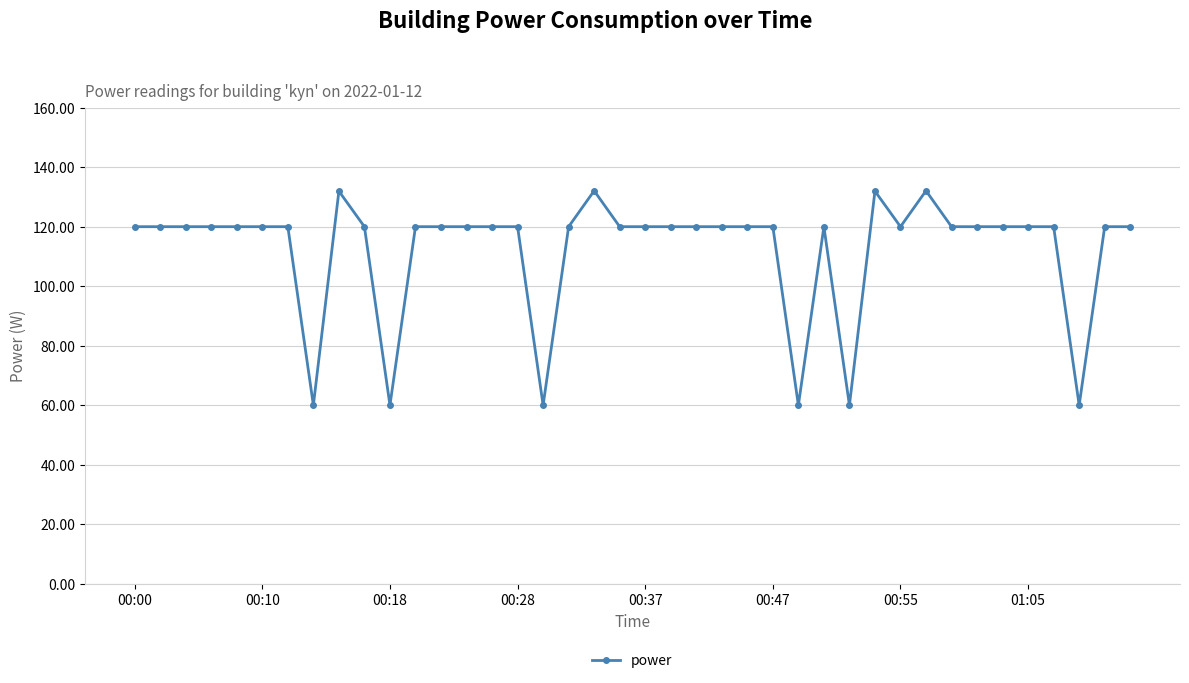

What is the sum of all values?

4488.0